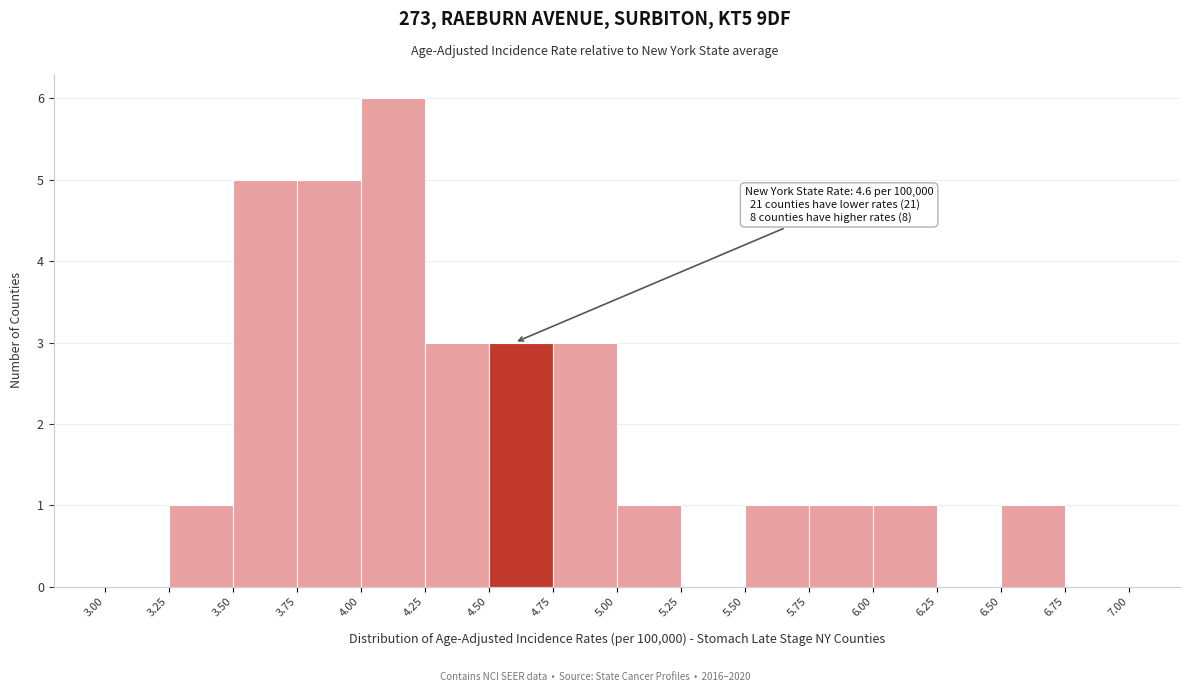

Which range on the x-axis has the tallest bar?

4.00 to 4.25